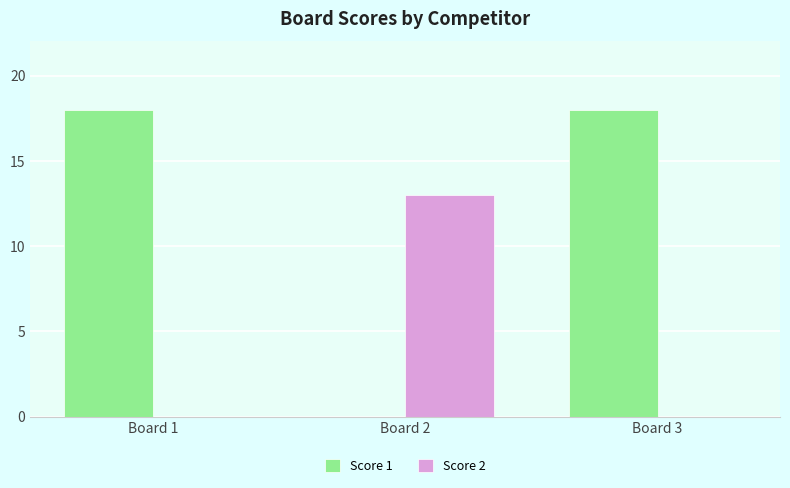

Which series has the widest spread of values?

Score 1